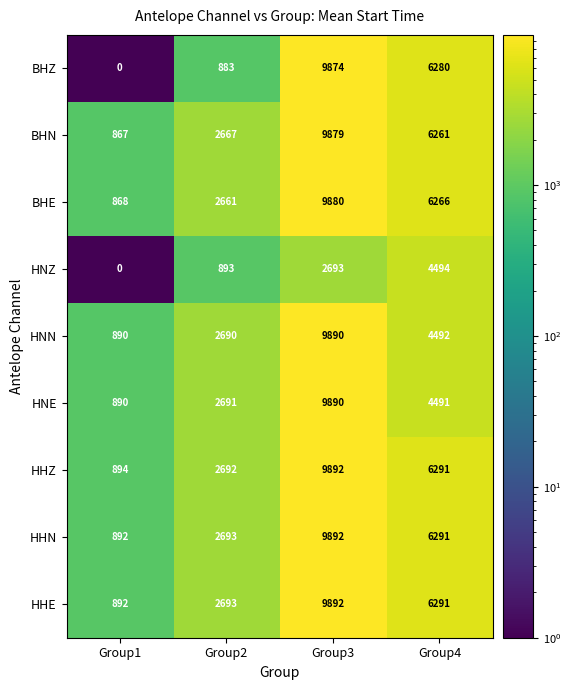

Which label corresponds to the largest value in the chart?

Group3